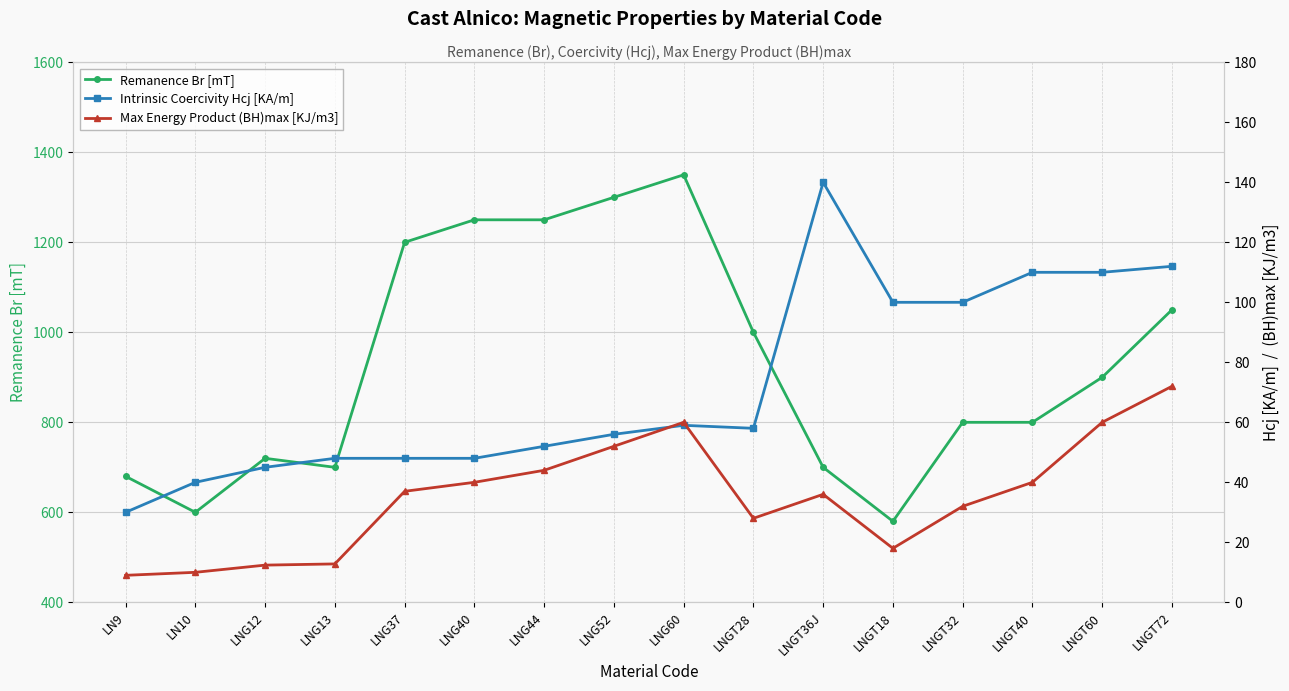

At which category is the sum across all series the highest?

LNG60